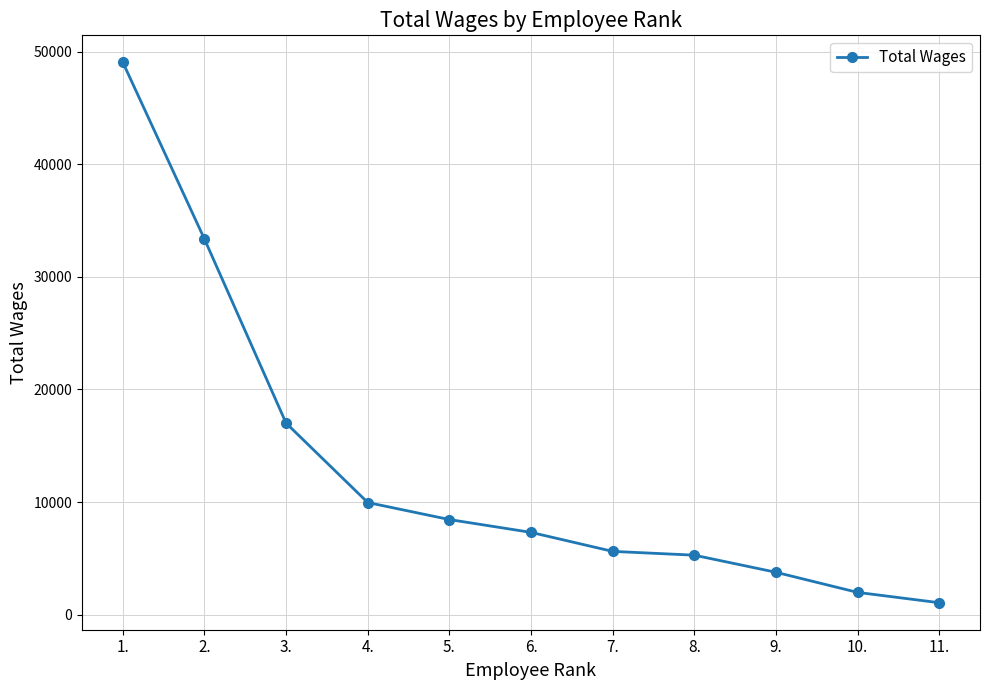

What is the greatest value displayed?

49051